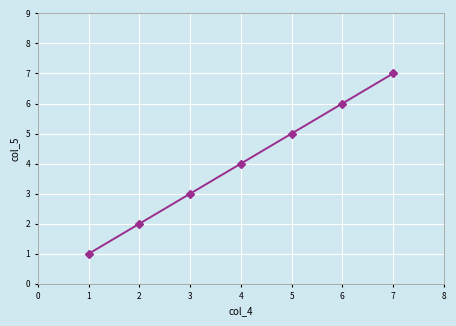

Approximately how many times larger is the value at 3 compared to 2?

1.5